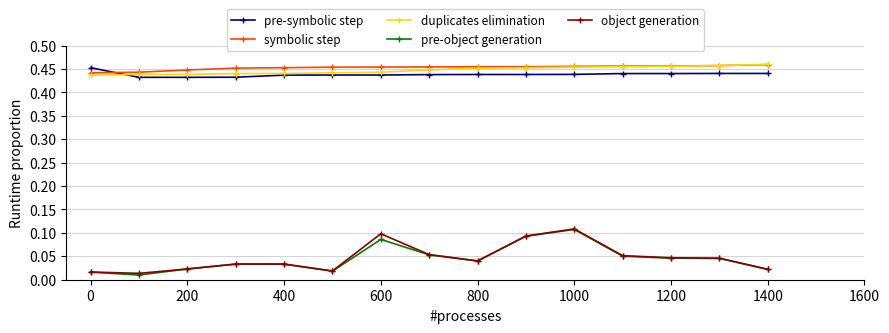

At how many categories does at least one series exceed 0?

15